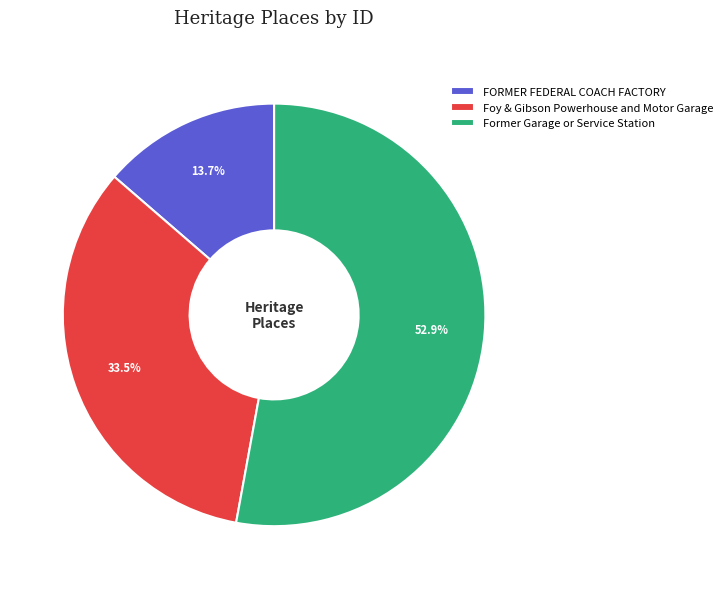

What is the ratio of the value at Former Garage or Service Station to the value at FORMER FEDERAL COACH FACTORY?

3.9